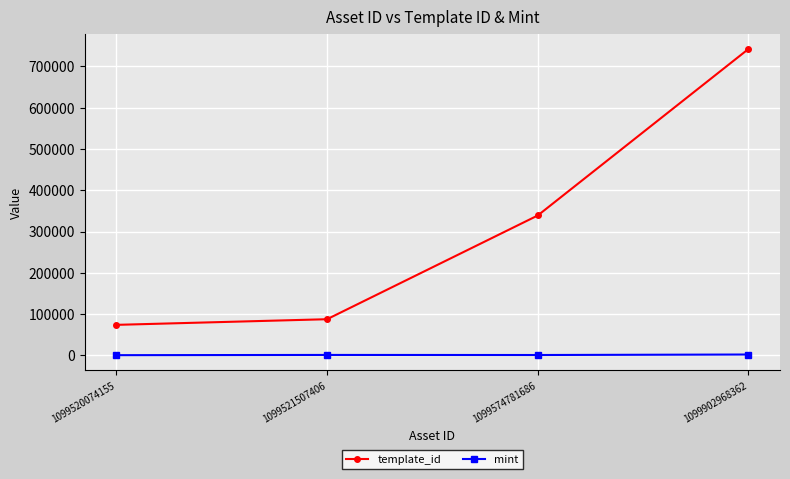

What is the approximate value of template_id at 1099902968362, to the nearest 100?

742300